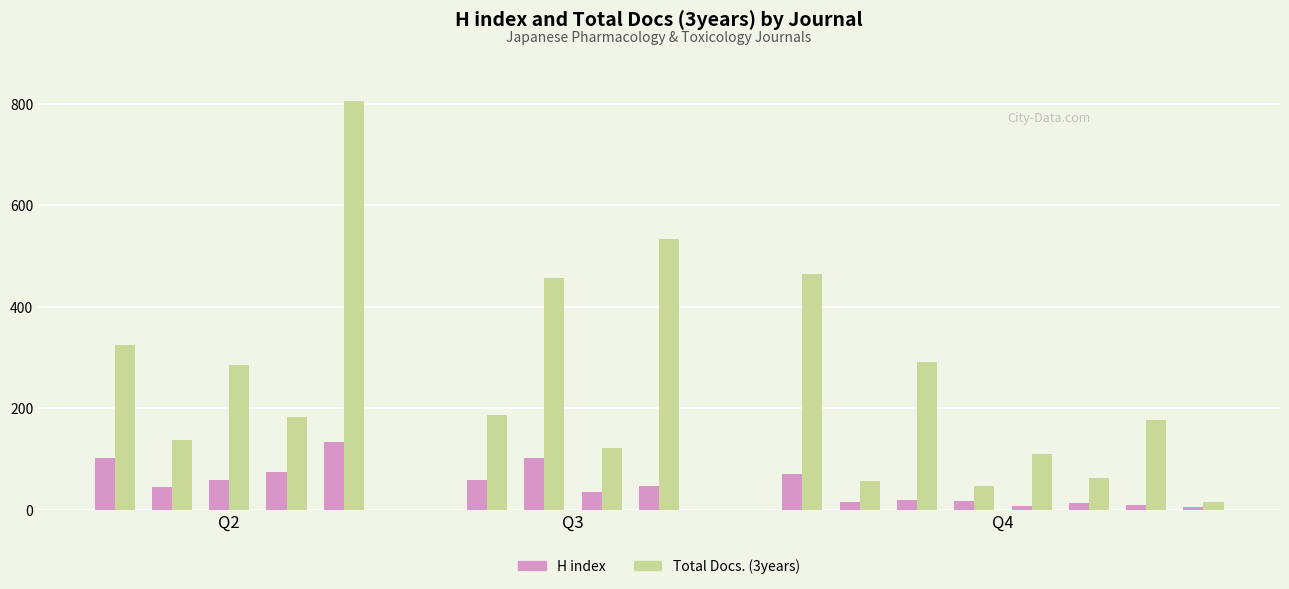

How many series are shown in this chart?

2